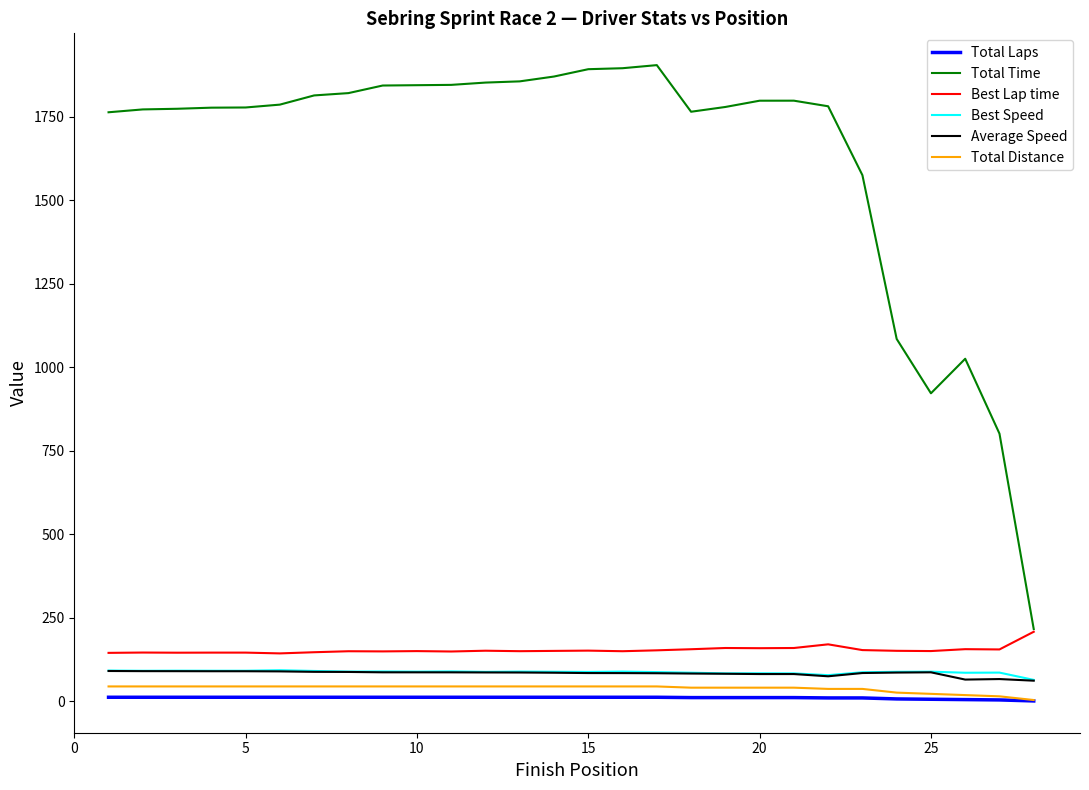

Which series has the widest spread of values?

Total Time